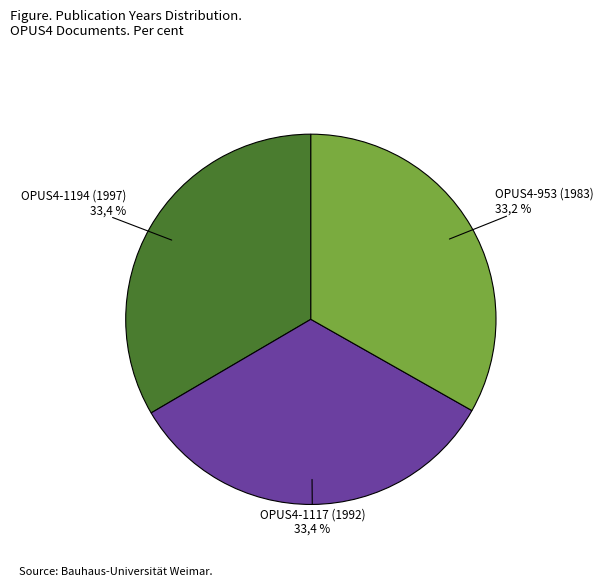

How much of the chart is everything except OPUS4-1194 (1997)?

66.6%